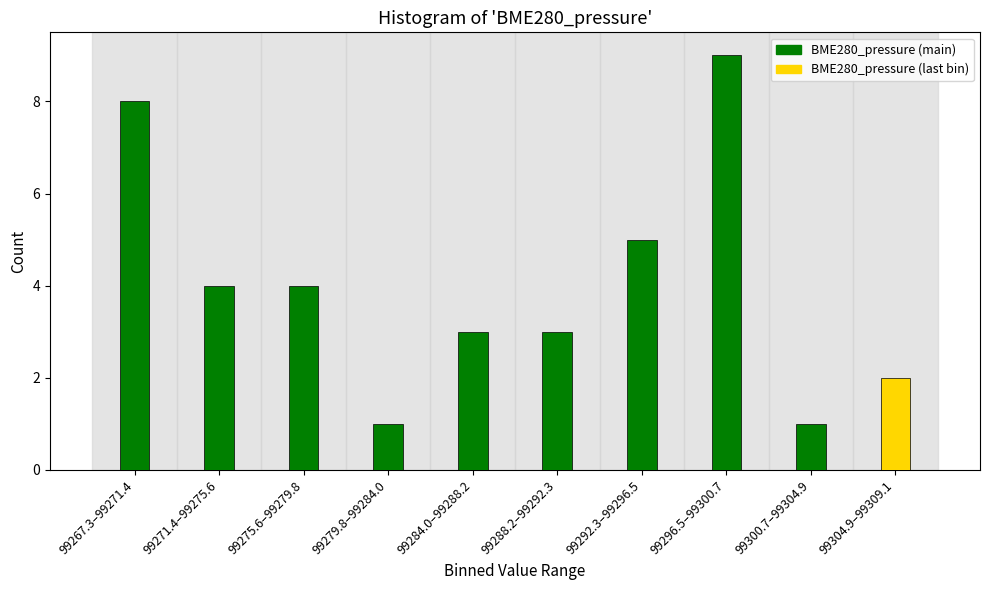

Reading left to right, transcribe all the data shown in this chart.

99267.3–99271.4=8	99271.4–99275.6=4	99275.6–99279.8=4	99279.8–99284.0=1	99284.0–99288.2=3	99288.2–99292.3=3	99292.3–99296.5=5	99296.5–99300.7=9	99300.7–99304.9=1	99304.9–99309.1=2